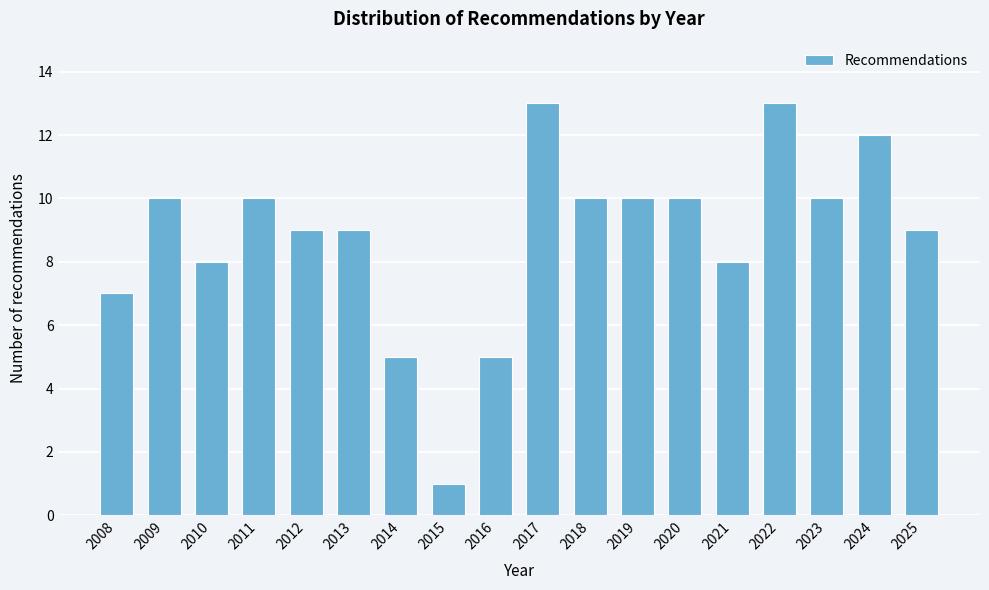

Reading left to right, what are all the values shown in this chart?

2008=7	2009=10	2010=8	2011=10	2012=9	2013=9	2014=5	2015=1	2016=5	2017=13	2018=10	2019=10	2020=10	2021=8	2022=13	2023=10	2024=12	2025=9